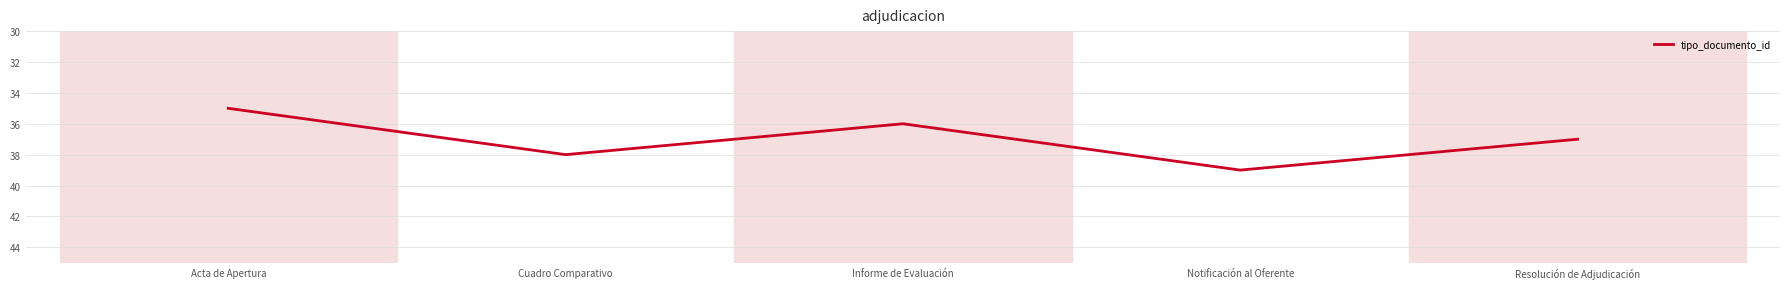

What position from the right is Resolución de Adjudicación?

1